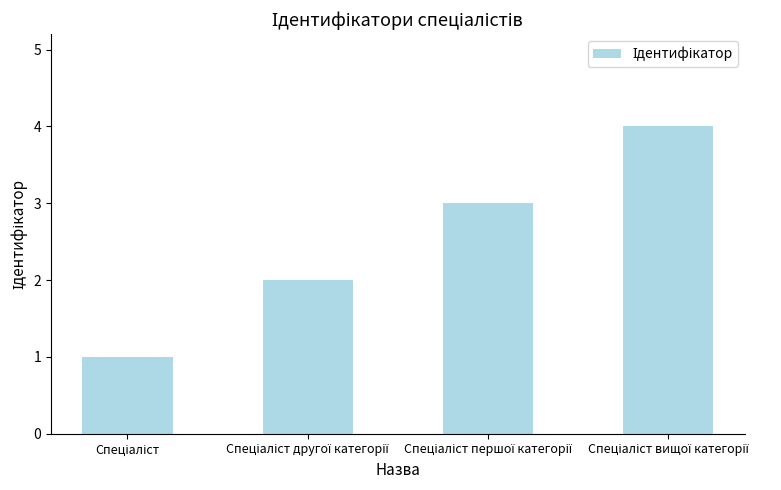

What is the difference between the maximum and minimum values?

3